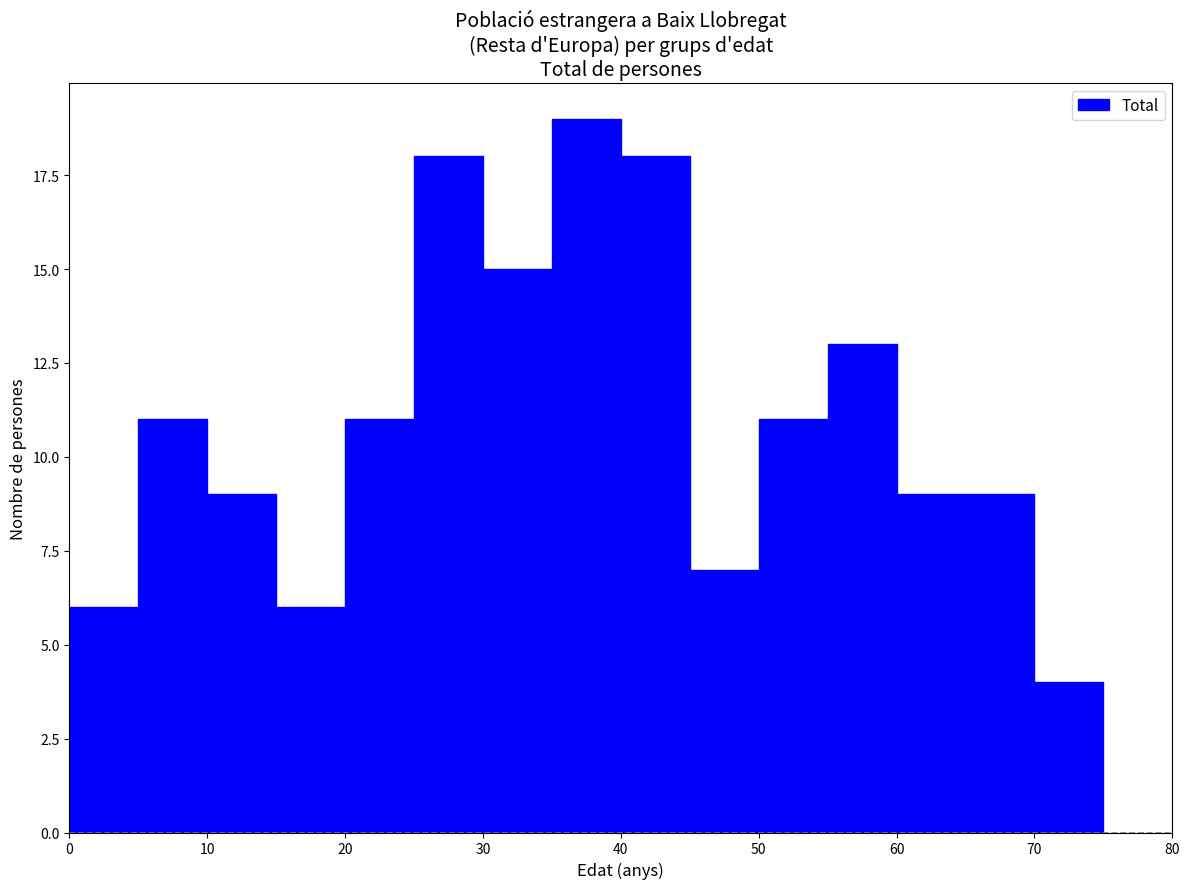

How tall is the bar that spans 65 to 70 on the x-axis? The values are not printed on the chart, so give them approximately, as read against the axis.

9